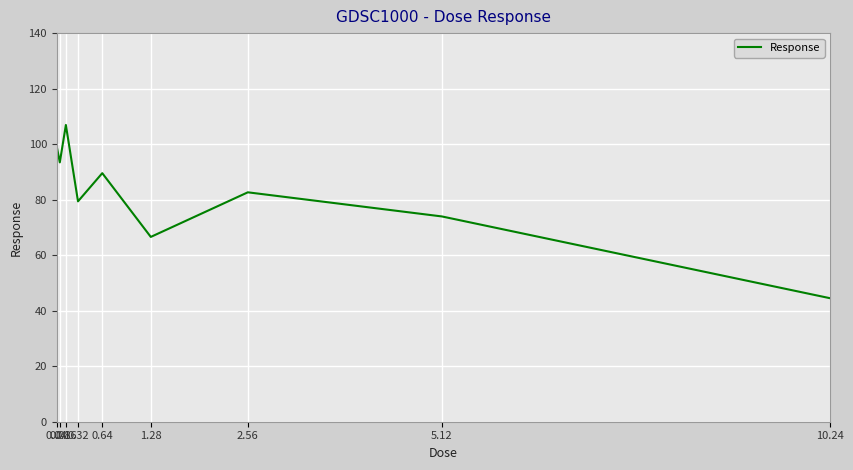

Reading right to left, list all the values displayed in this chart.

10.24=44.5	5.12=74.0	2.56=82.6	1.28=66.6	0.64=89.5	0.32=79.4	0.16=106.9	0.08=93.4	0.04=99.1